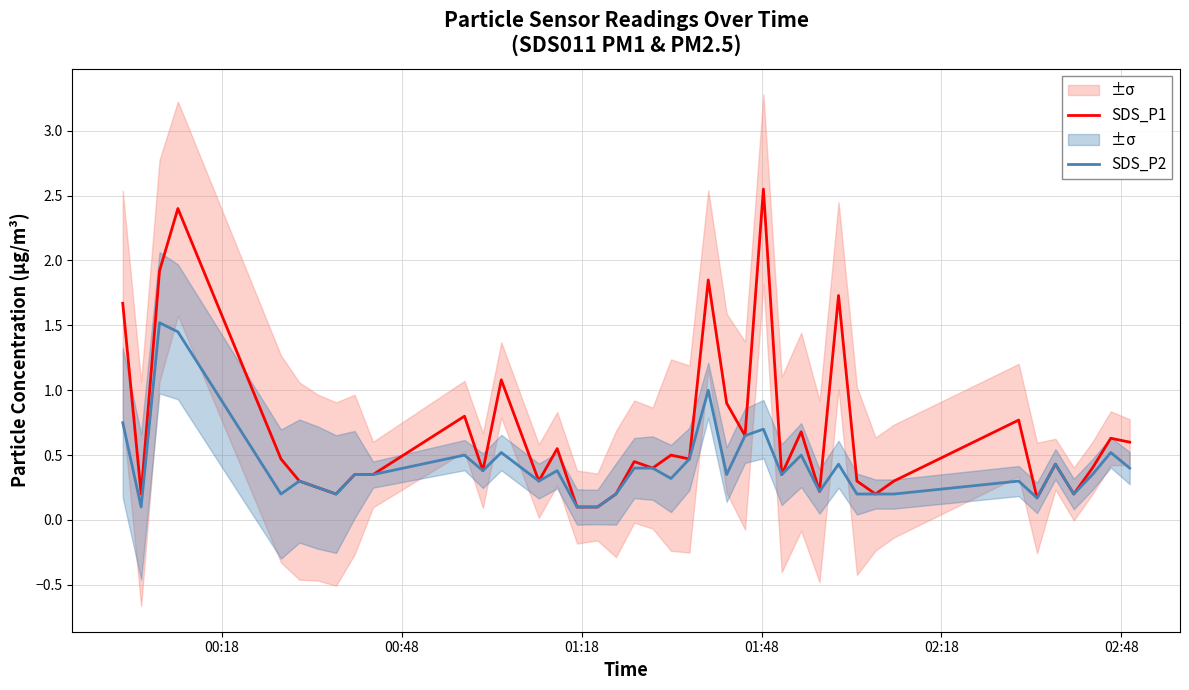

Is the value of SDS_P2 at 8 greater than the value of SDS_P1 at 37?

No